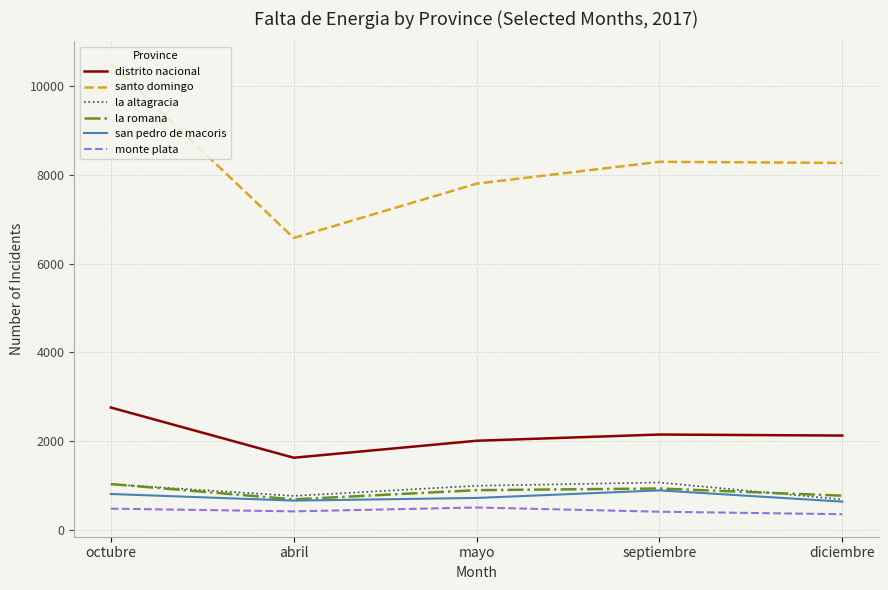

What is the lowest value of the la altagracia series?

692